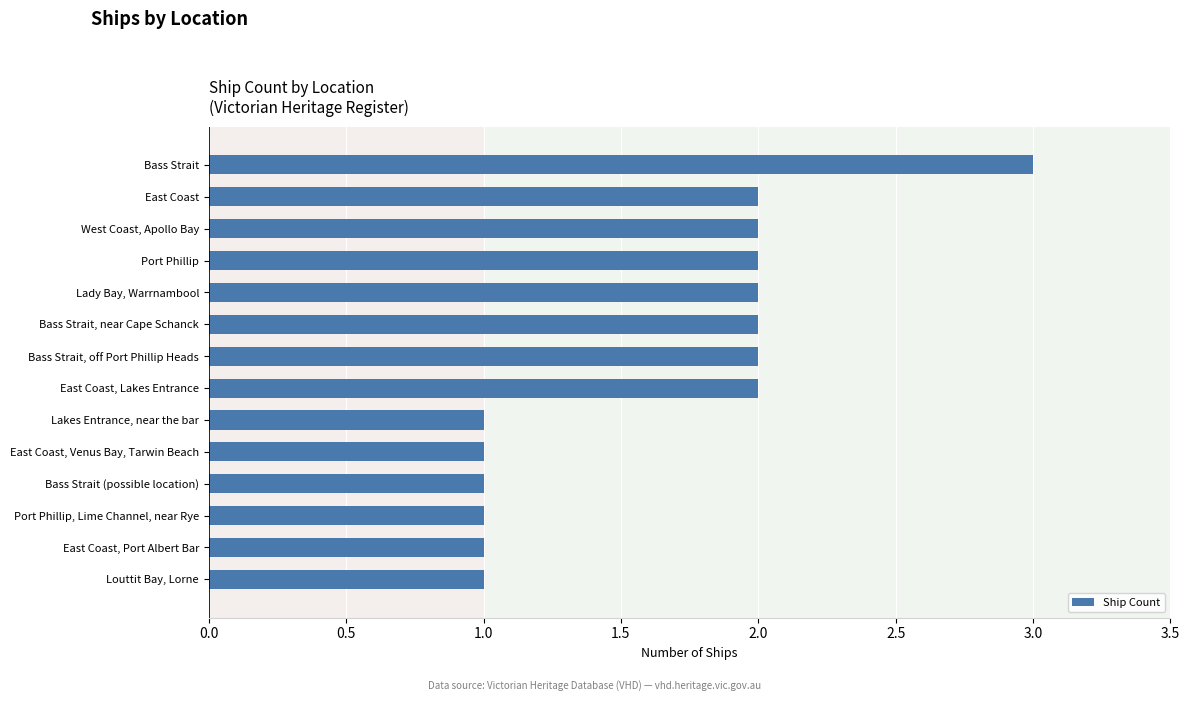

What is the difference between the values at Louttit Bay, Lorne and Lady Bay, Warrnambool?

1